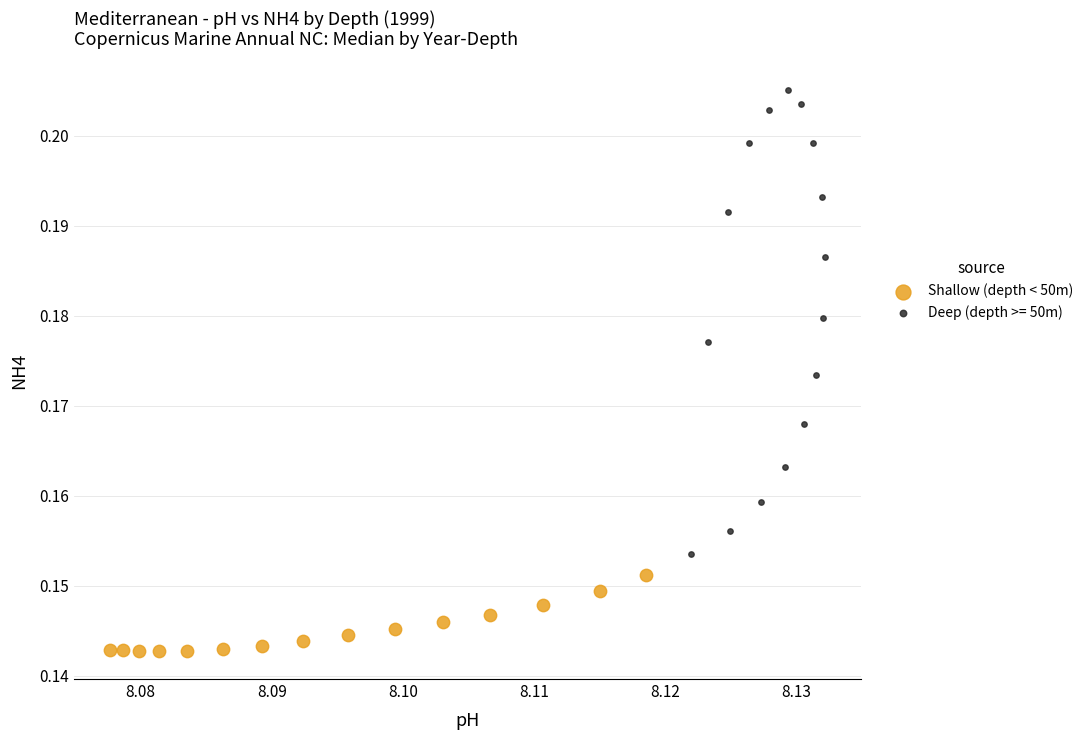

Which series has the largest Y range (max minus min)?

Deep (depth >= 50m)